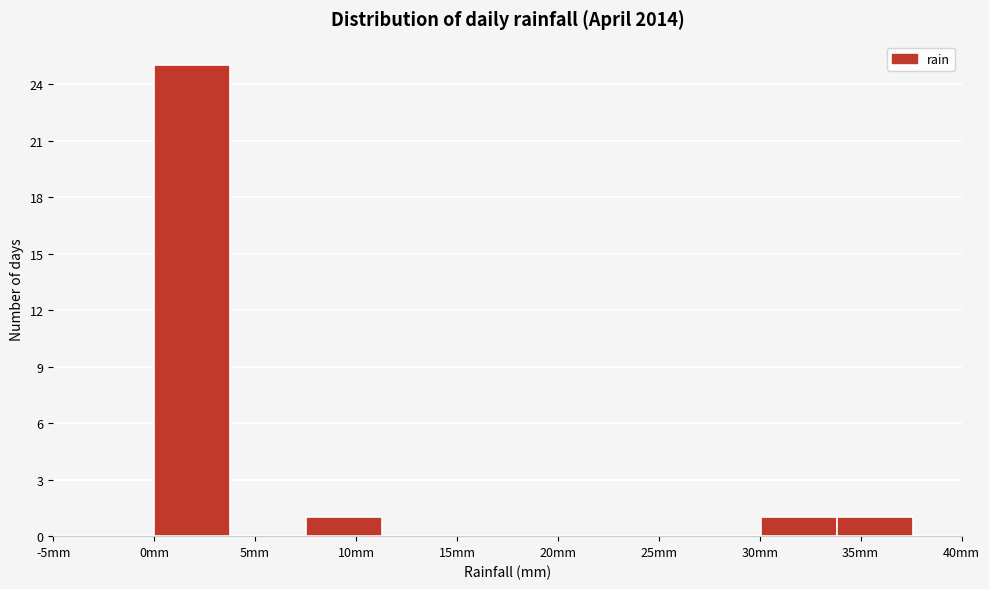

Reading left to right, list every bar in this chart as the range it spans on the x-axis followed by its height. Neither the bar edges nor the heights are printed on the chart, so give them approximately, as read against the axes.

0.0 to 4.0: 25
4.0 to 7.5: 0
7.5 to 11.5: 1
11.5 to 15.0: 0
15.0 to 19.0: 0
19.0 to 22.5: 0
22.5 to 26.5: 0
26.5 to 30.0: 0
30.0 to 34.0: 1
34.0 to 37.5: 1